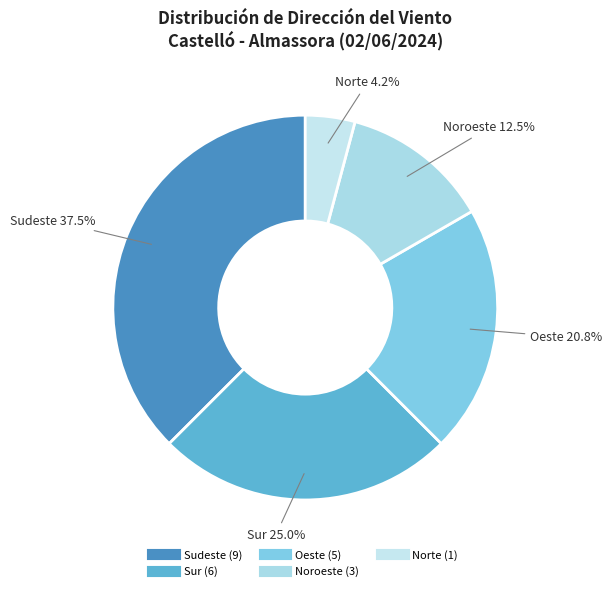

How many slices are in this pie chart?

5